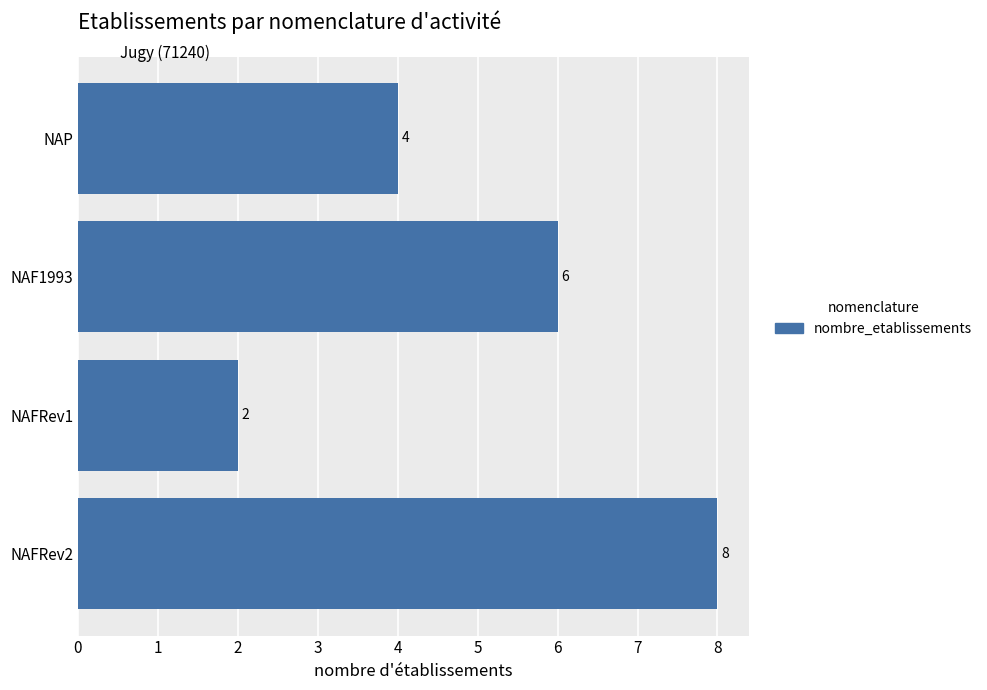

How many bars are there in total?

4